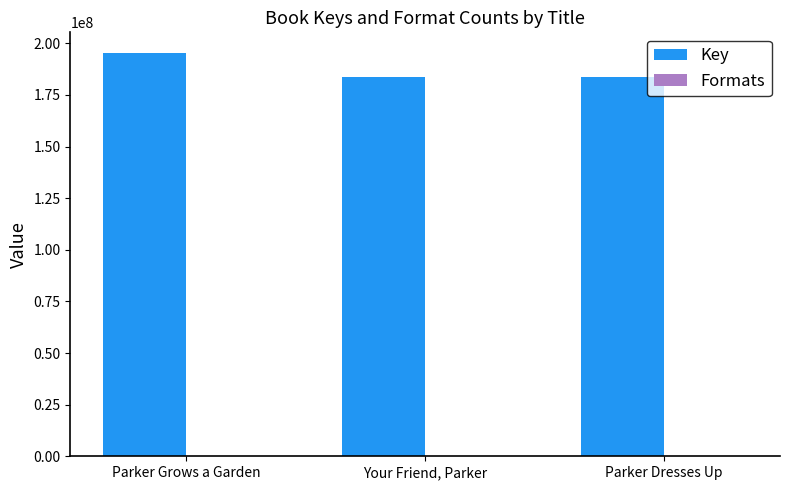

The value of Key at Your Friend, Parker is 268106701. True or false?

False